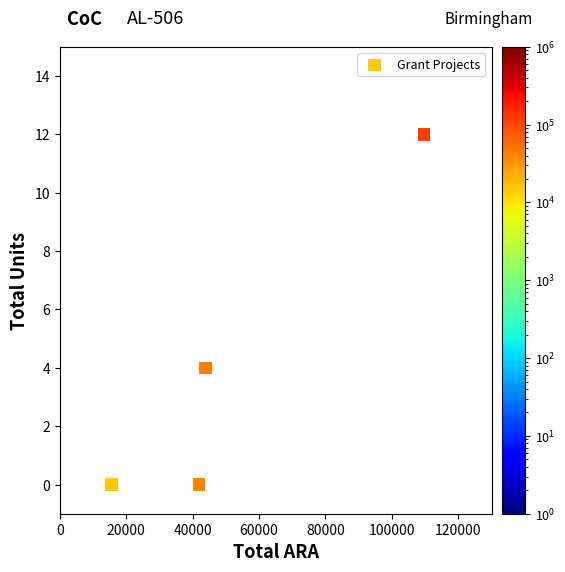

What is the range of X values (max minus min)?

94169